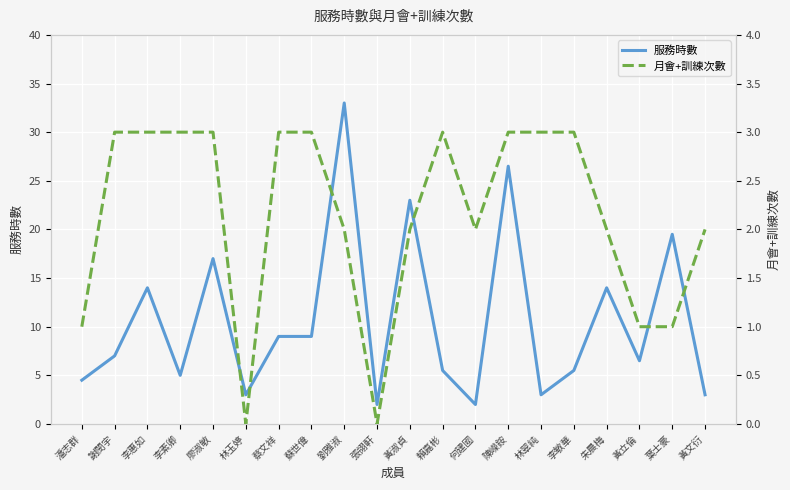

True or false: 月會+訓練次數 has a value of 4.8 at 賴嘉彬.

False